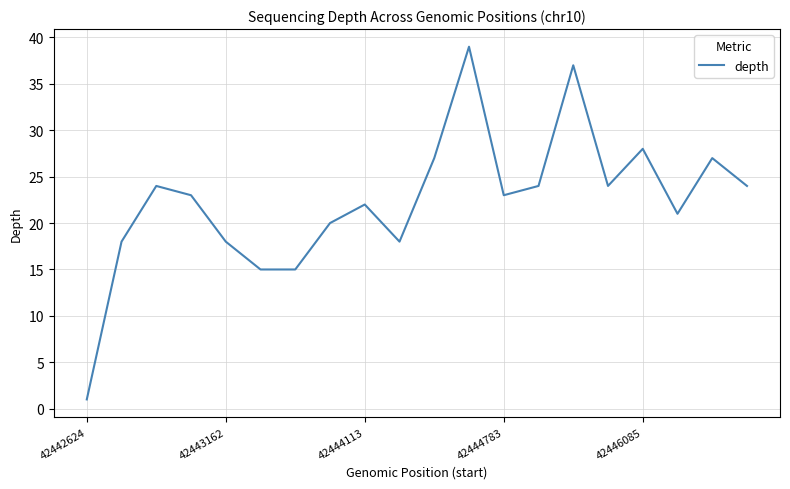

What is the greatest value displayed?

39